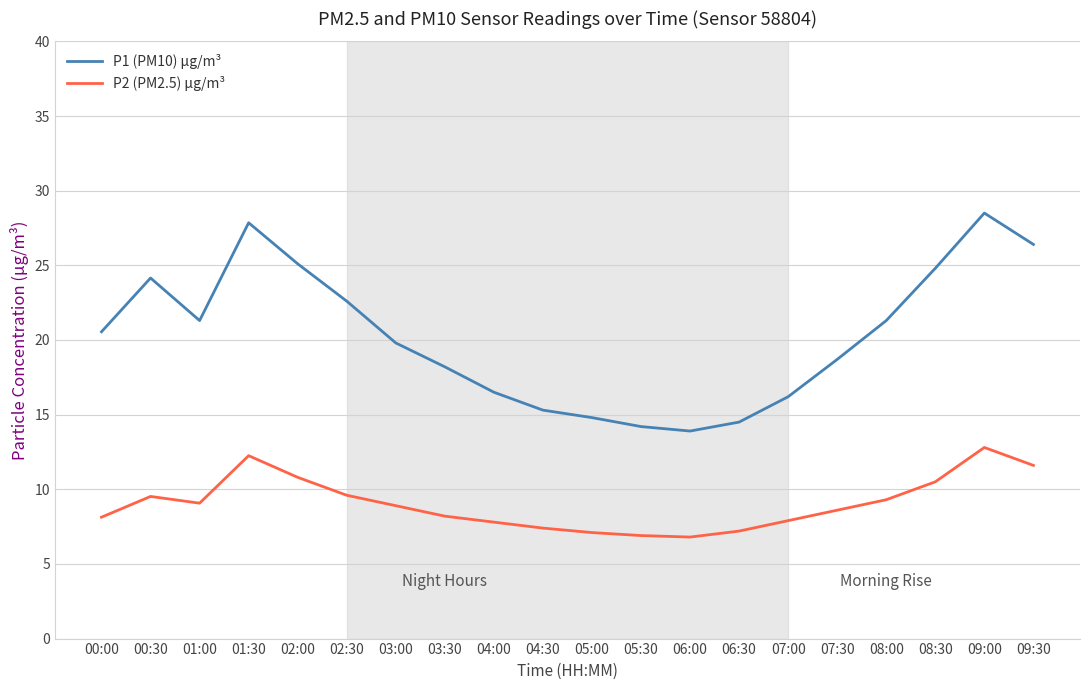

What are all the series names shown in the legend?

P1 (PM10) µg/m³, P2 (PM2.5) µg/m³